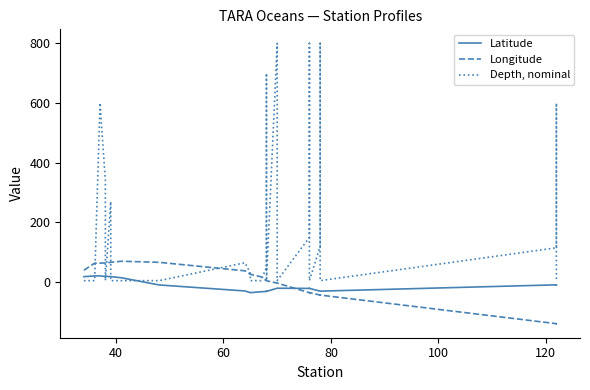

The Longitude series shows 2.5 at 14. True or false?

False